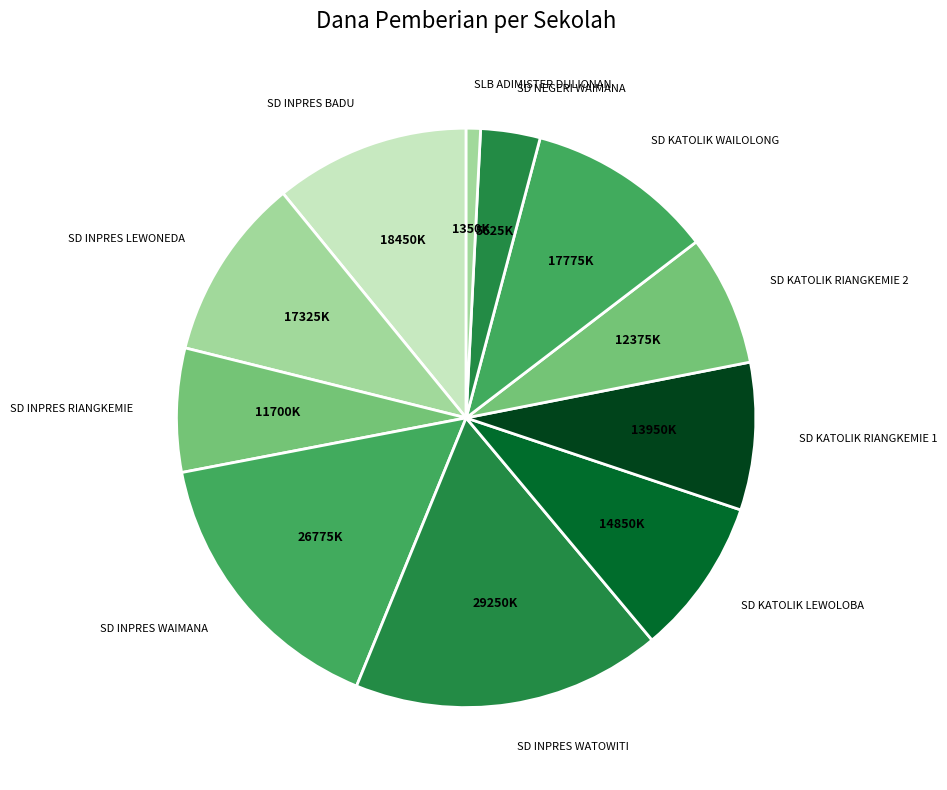

Between SD KATOLIK RIANGKEMIE 2 and SLB ADIMISTER DULIONAN, which is larger?

SD KATOLIK RIANGKEMIE 2